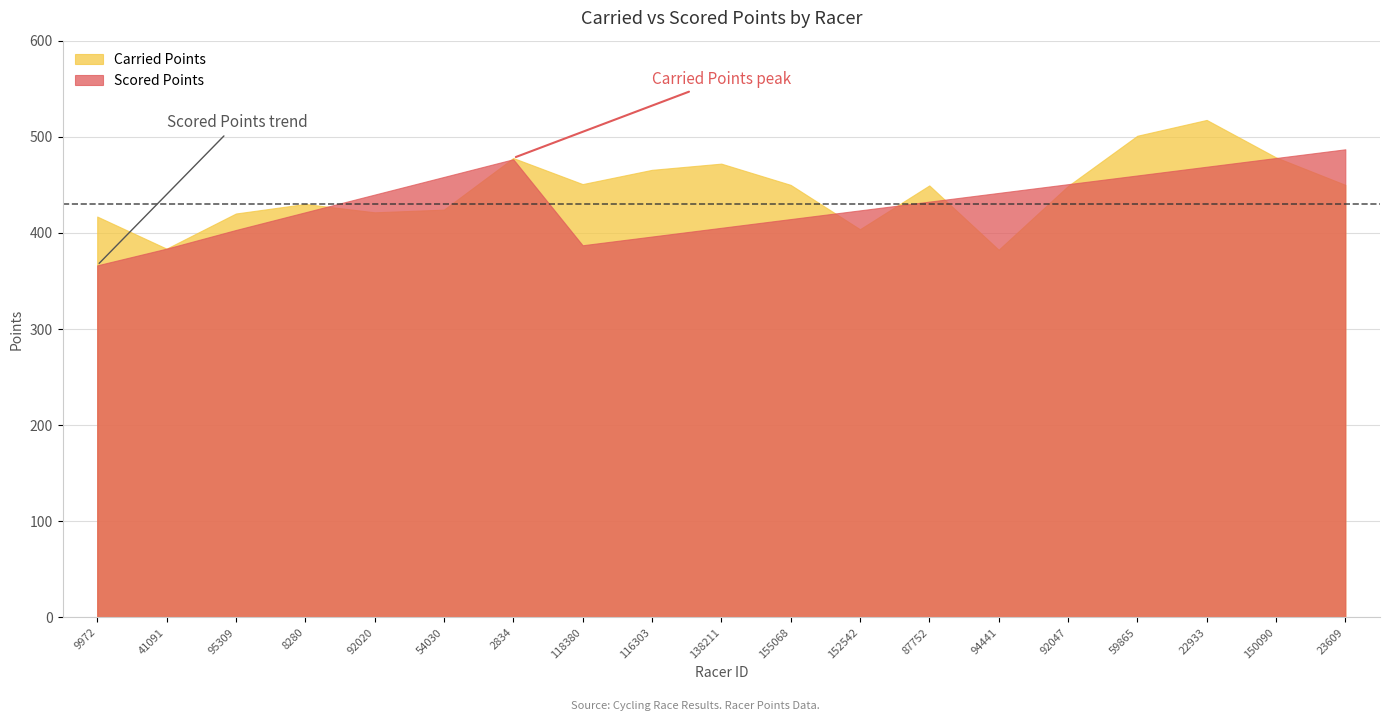

The value of Scored Points at 9972 is 366.3. True or false?

True